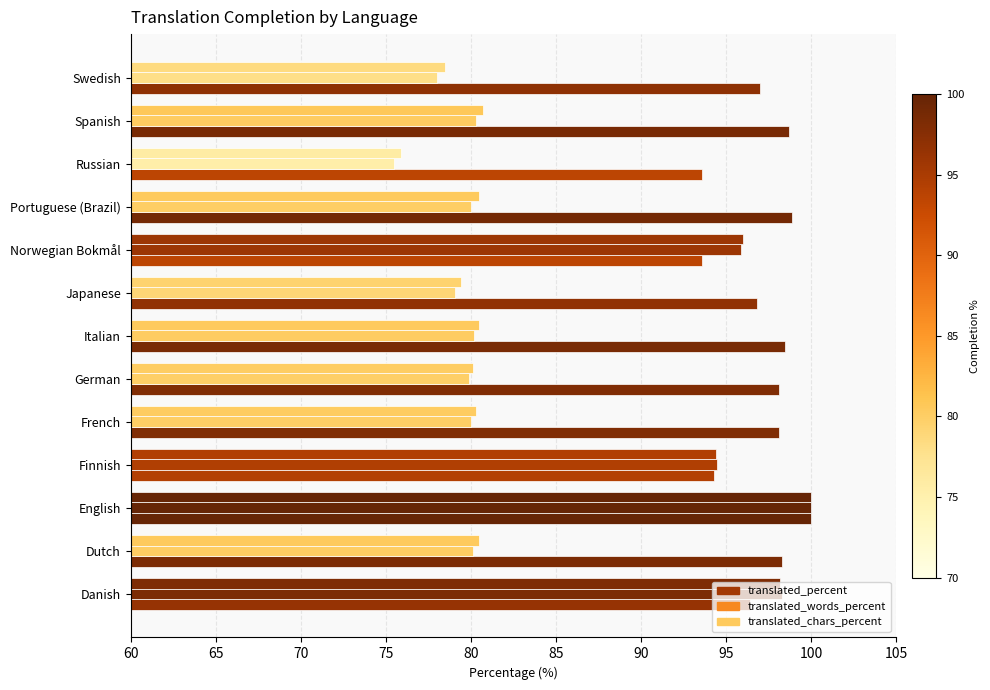

What is the value of the translated_chars_percent bar at the 1st from the left?

98.2